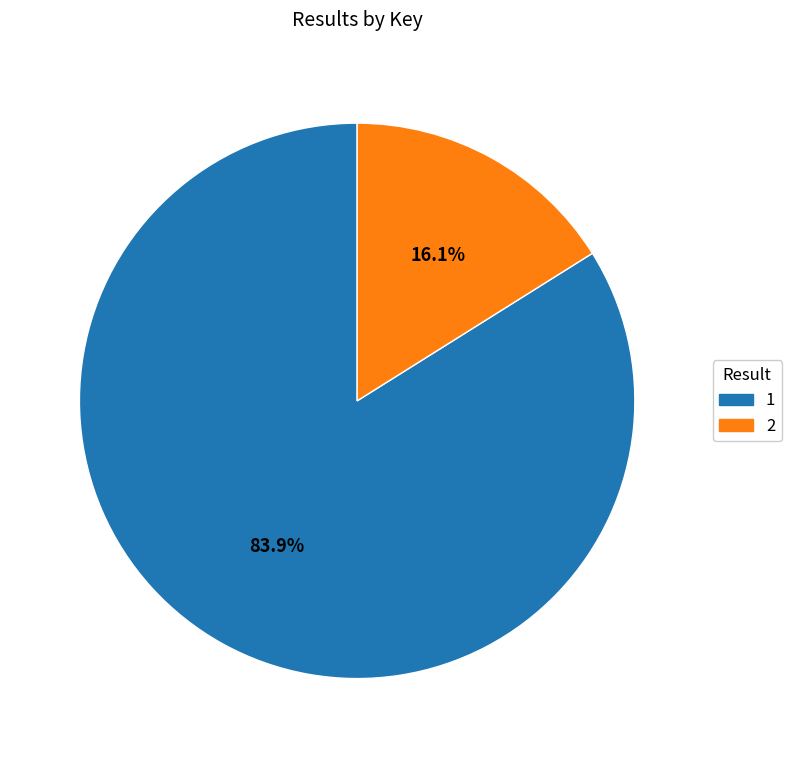

What is the ratio of the value at 2 to the value at 1?

0.2